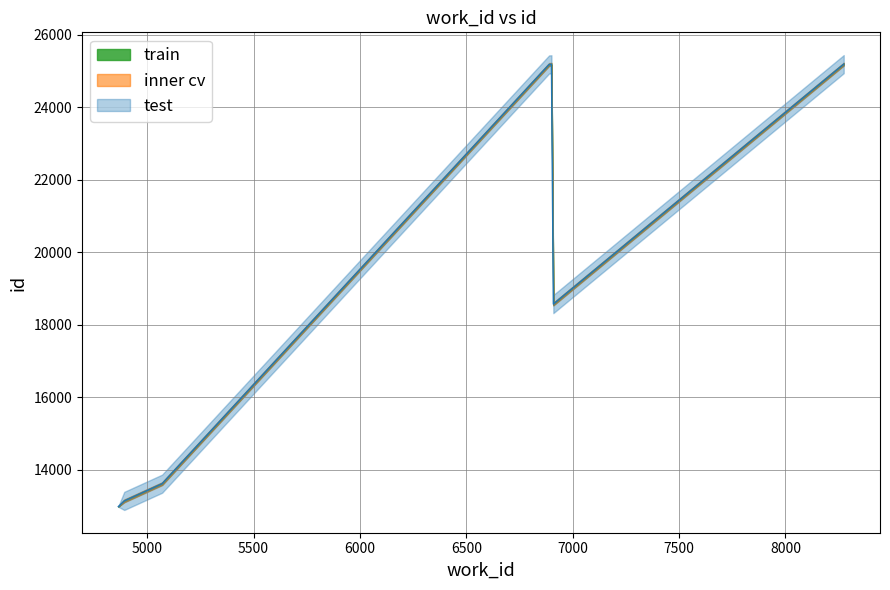

Rank the categories by value from lowest to highest.

4864, 4864, 4864, 4864, 4892, 5070, 6909, 6889, 6900, 8274